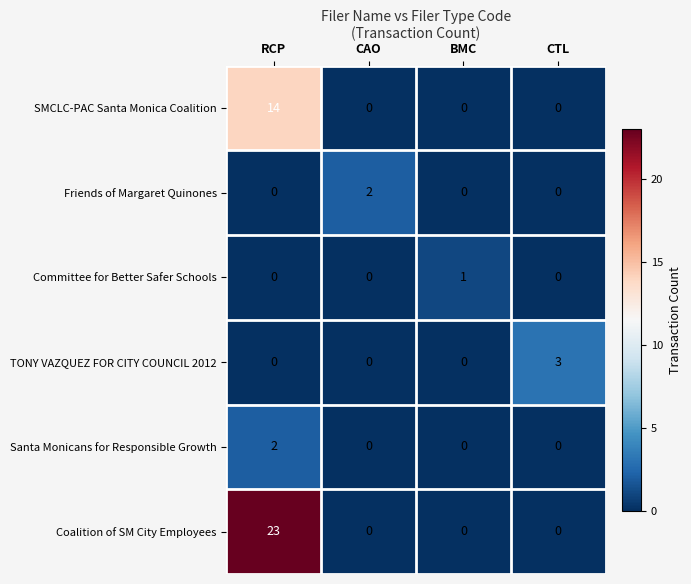

Which category has the highest value in the Friends of Margaret Quinones series?

CAO